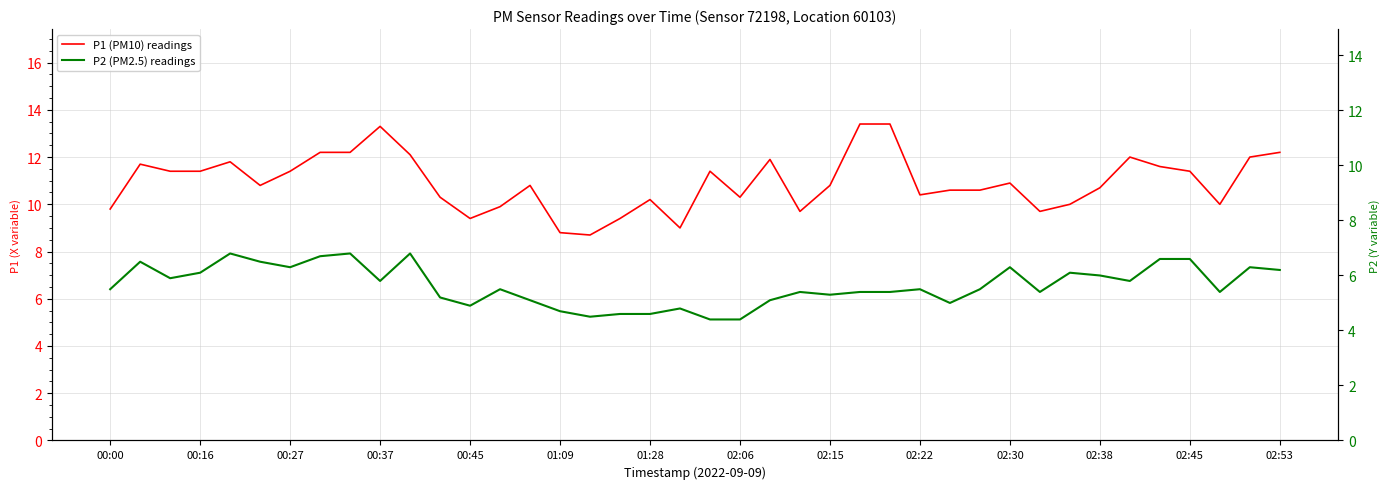

Which series has the largest total across all categories?

P1 (PM10) readings